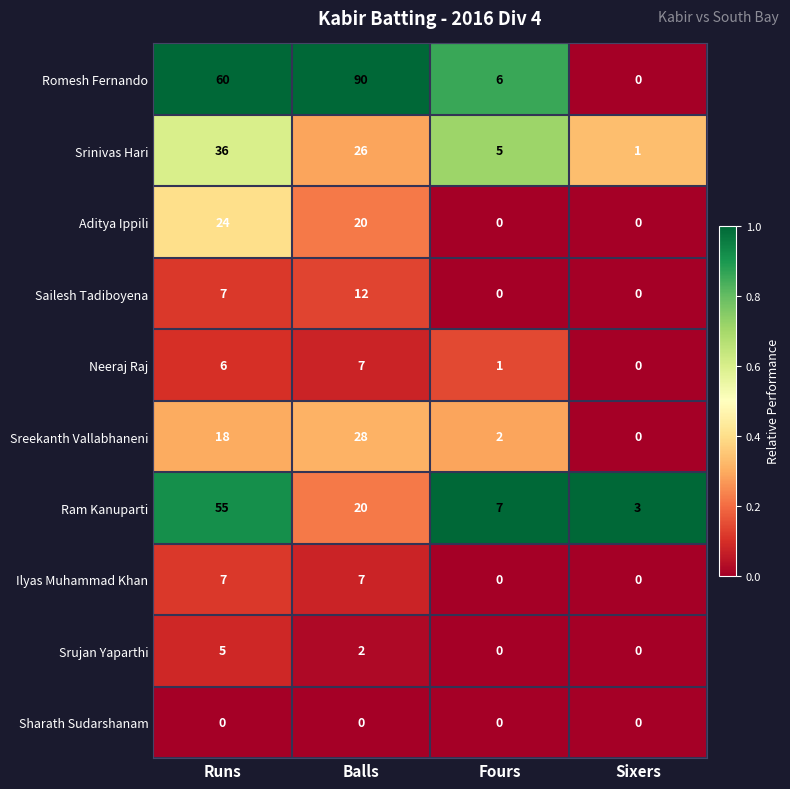

How many categories are shown in the chart?

4